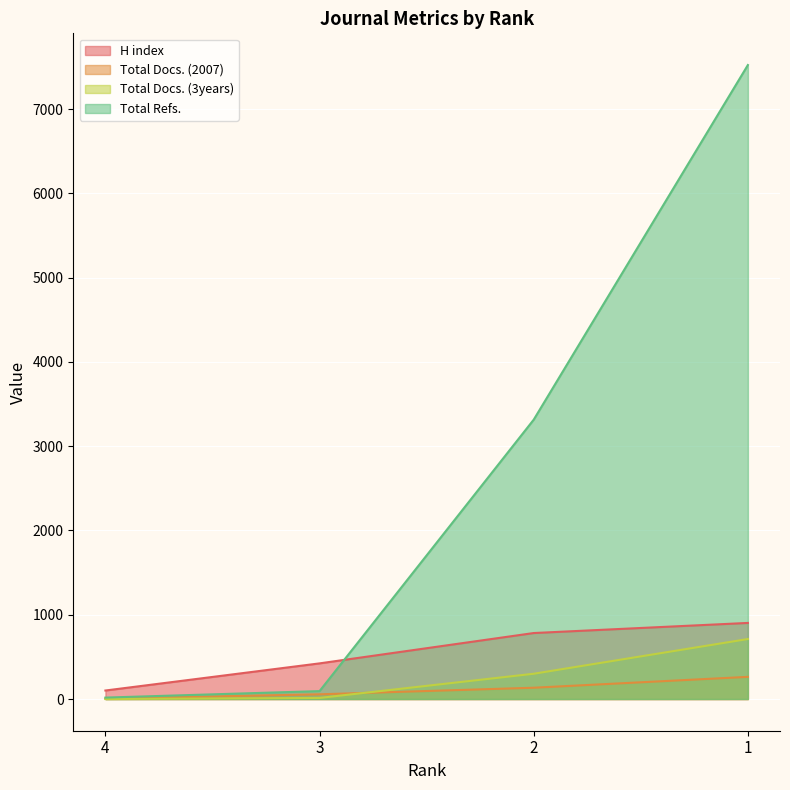

True or false: H index has more than 0 points higher than both neighbors.

False